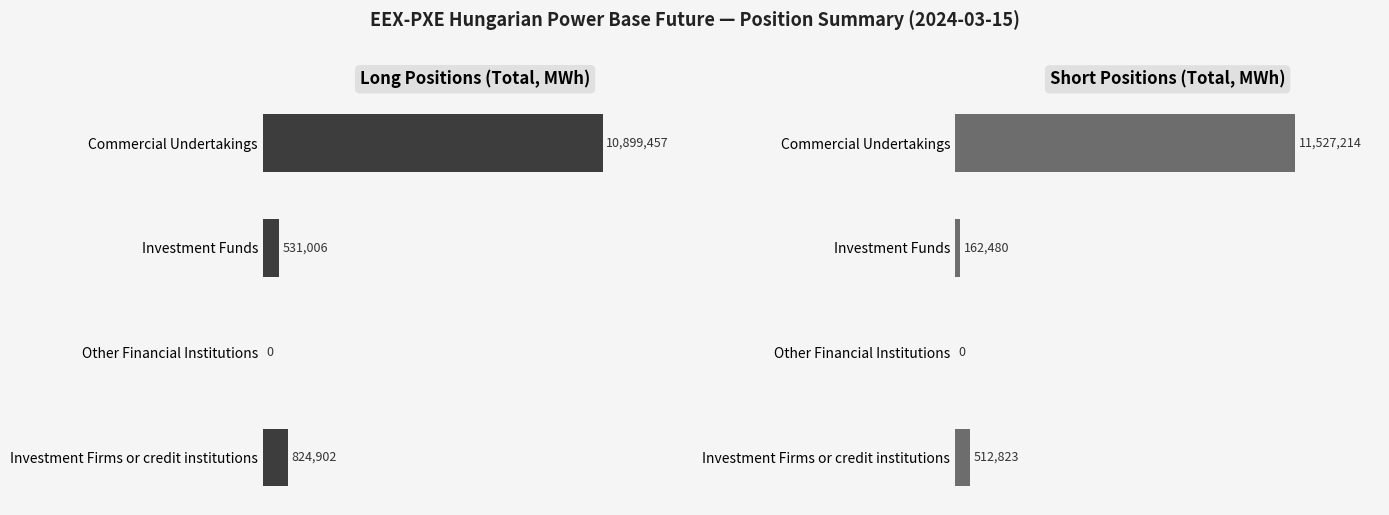

How many distinct data groups are displayed?

2